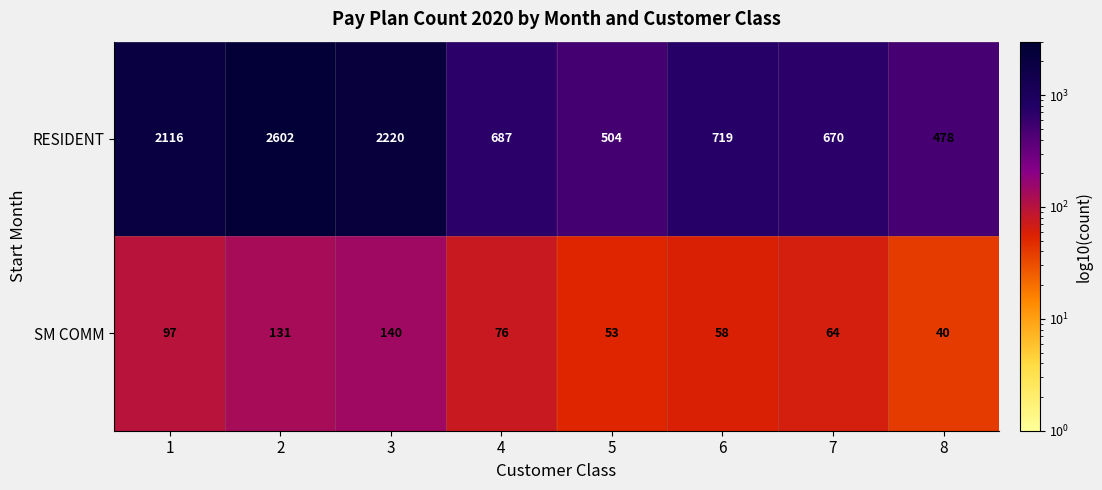

Rank the categories by SM COMM value from highest to lowest.

3, 2, 1, 4, 7, 6, 5, 8